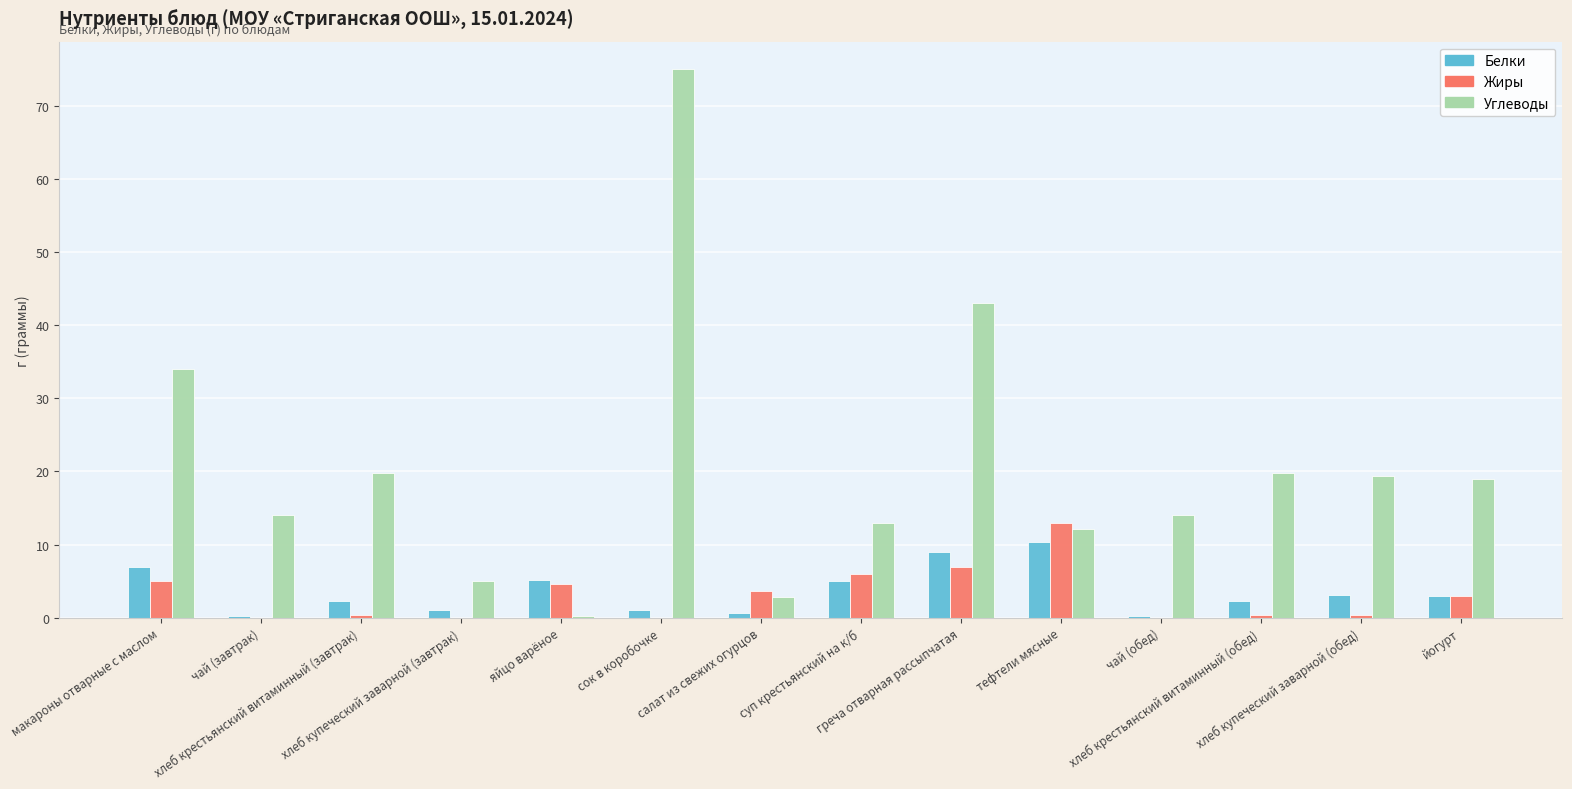

Which series has the largest total across all categories?

Углеводы